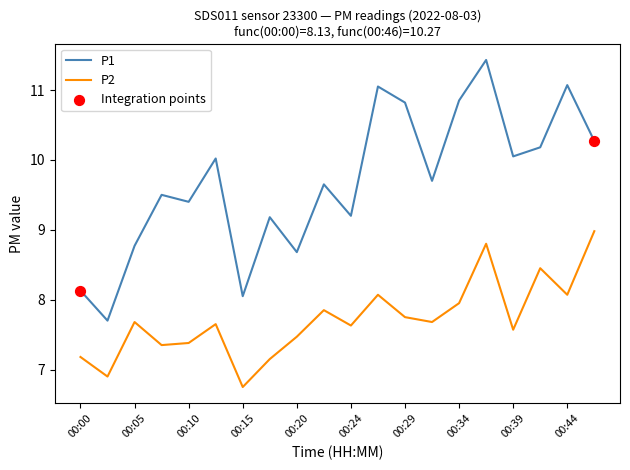

Which series has the largest range (max minus min)?

P1